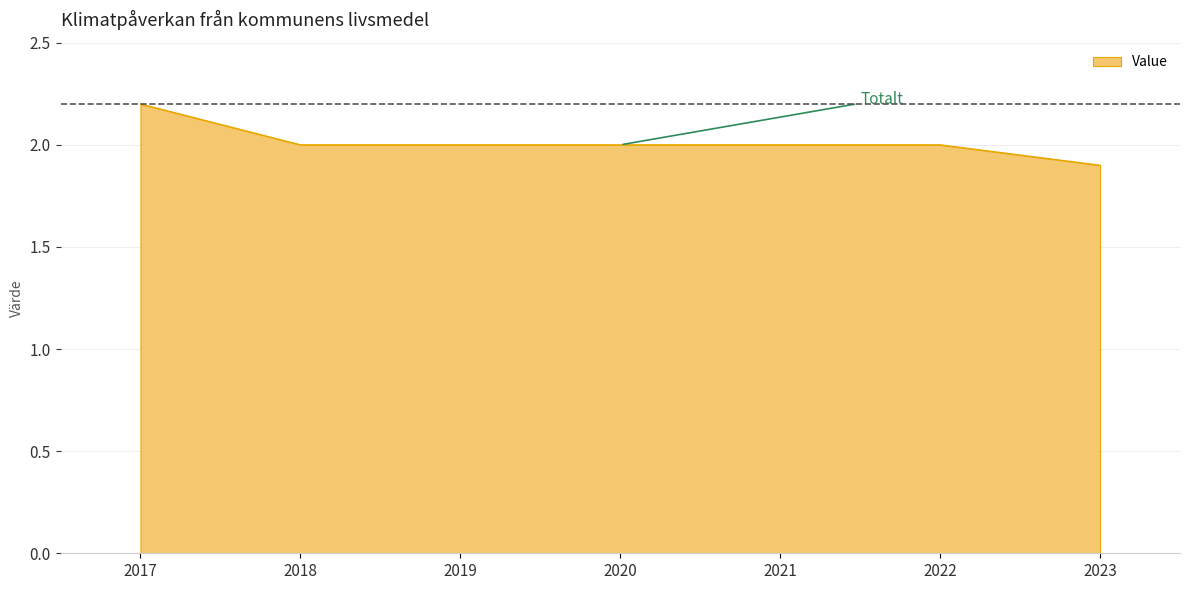

Reading left to right, transcribe all the data shown in this chart.

2.2	2.0	2.0	2.0	2.0	2.0	1.9